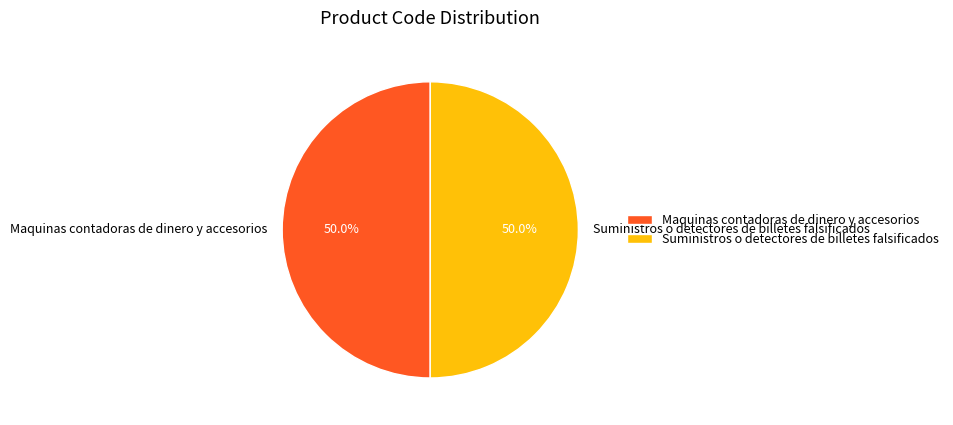

What percentage do Maquinas contadoras de dinero y accesorios and Suministros o detectores de billetes falsificados together represent?

100.0%